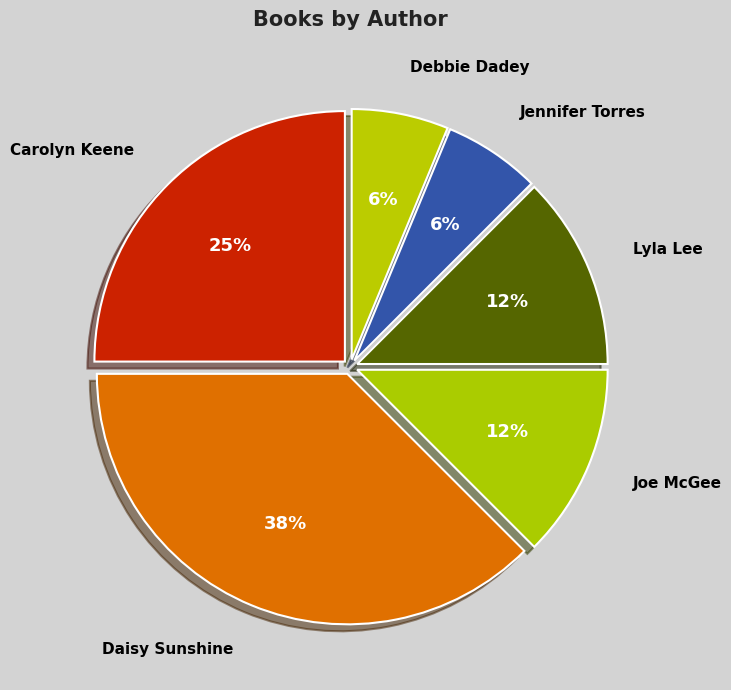

To the nearest percent, what is the average slice percentage?

17%